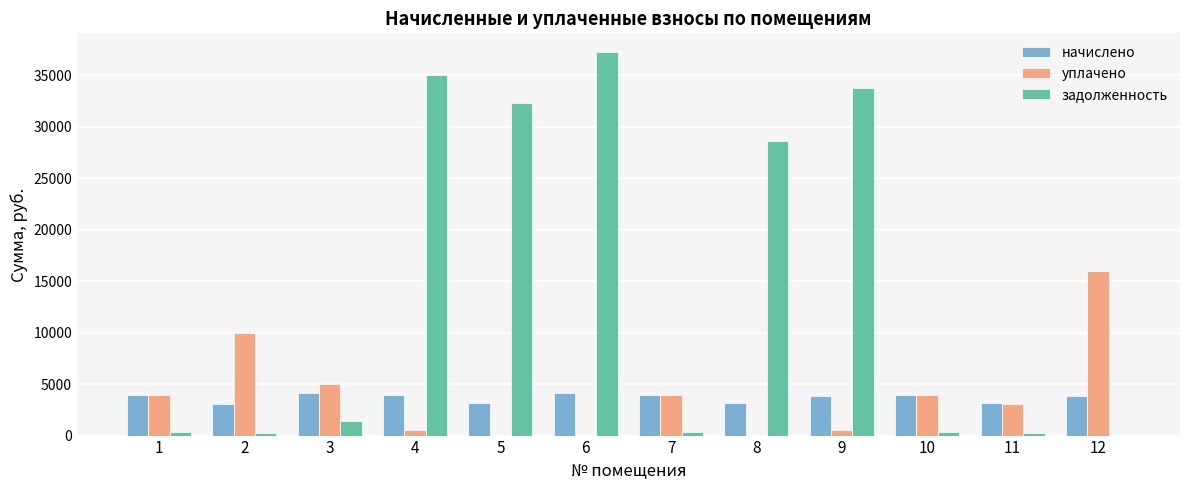

Which series changed the most between 4 and 12?

задолженность